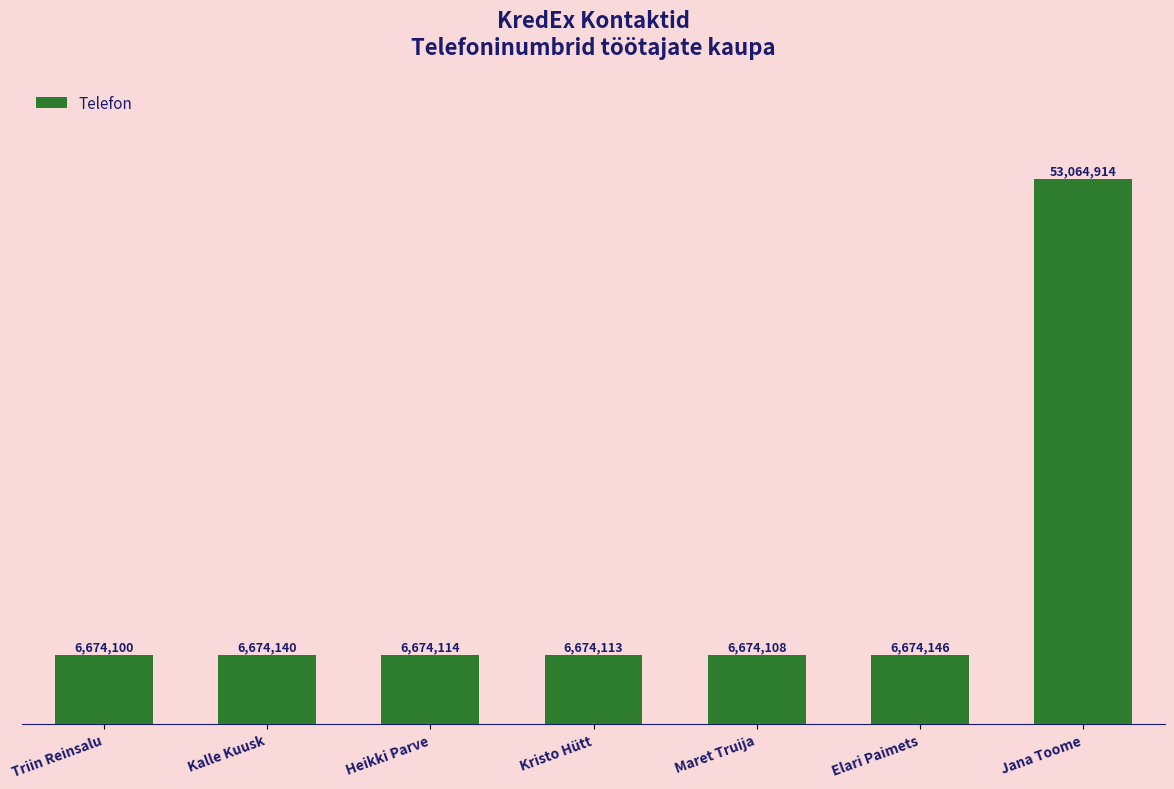

What is the label of the 2nd bar from the right?

Elari Paimets